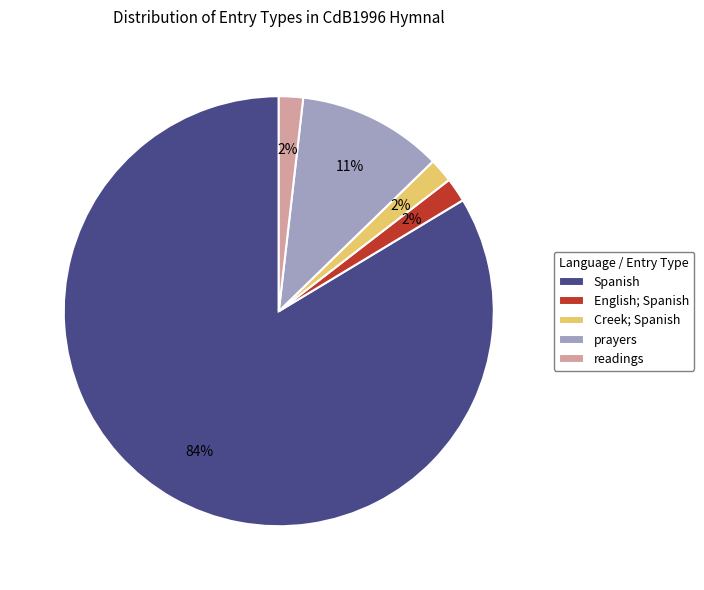

To the nearest percent, what is the average slice percentage?

20%